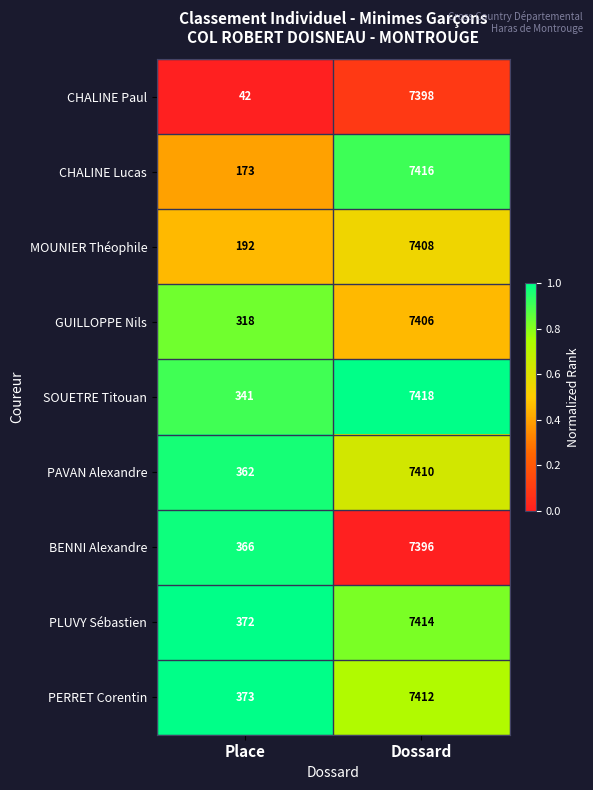

Rank the series by their maximum value, from lowest to highest.

BENNI Alexandre, CHALINE Paul, GUILLOPPE Nils, MOUNIER Théophile, PAVAN Alexandre, PERRET Corentin, PLUVY Sébastien, CHALINE Lucas, SOUETRE Titouan